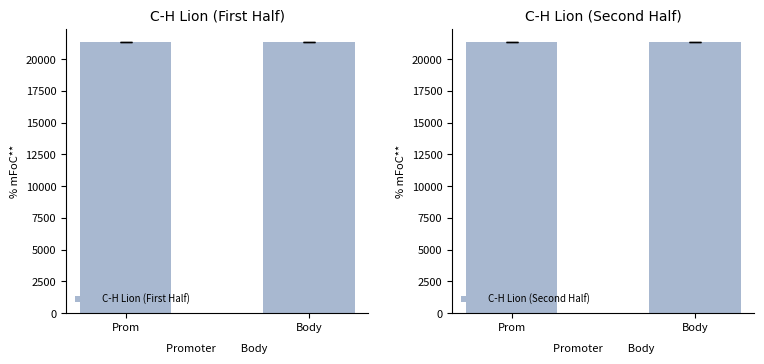

Rank the series by their maximum value, from highest to lowest.

C-H Lion (Second Half), C-H Lion (First Half)